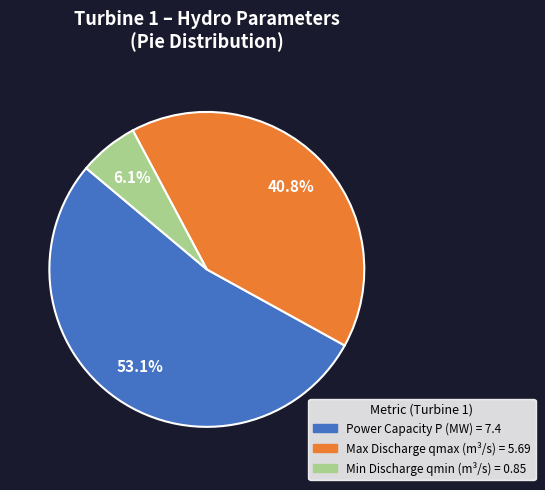

Is there a majority slice in this chart?

Yes